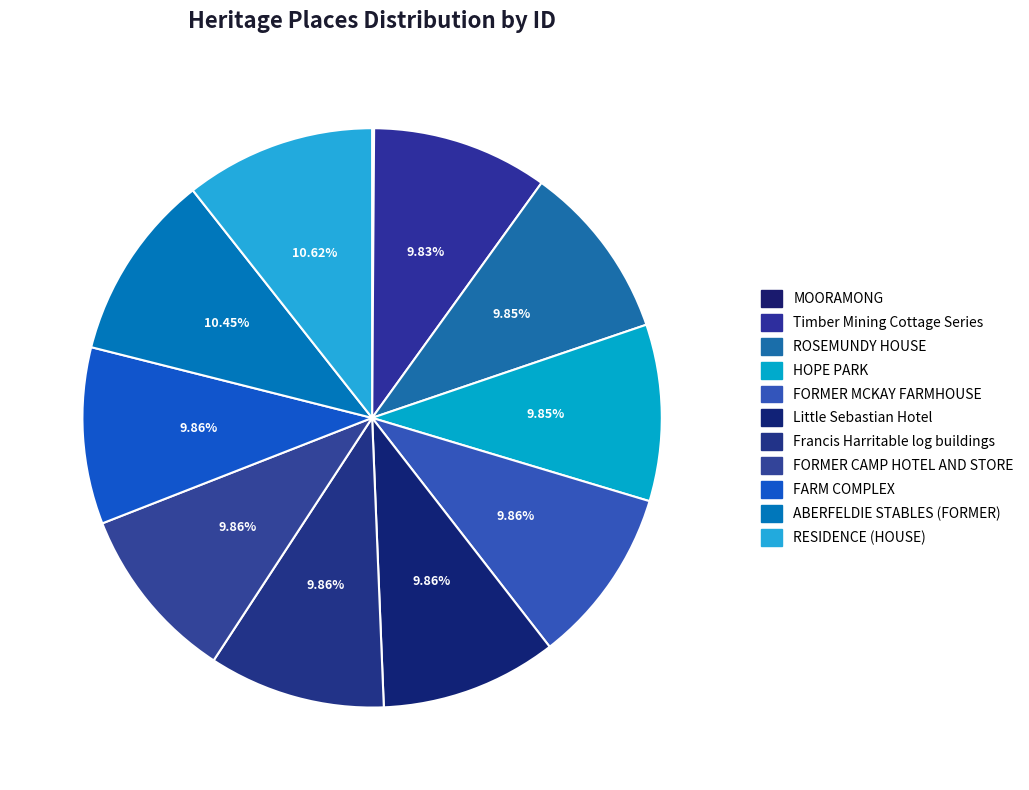

How many segments does this pie chart have?

11